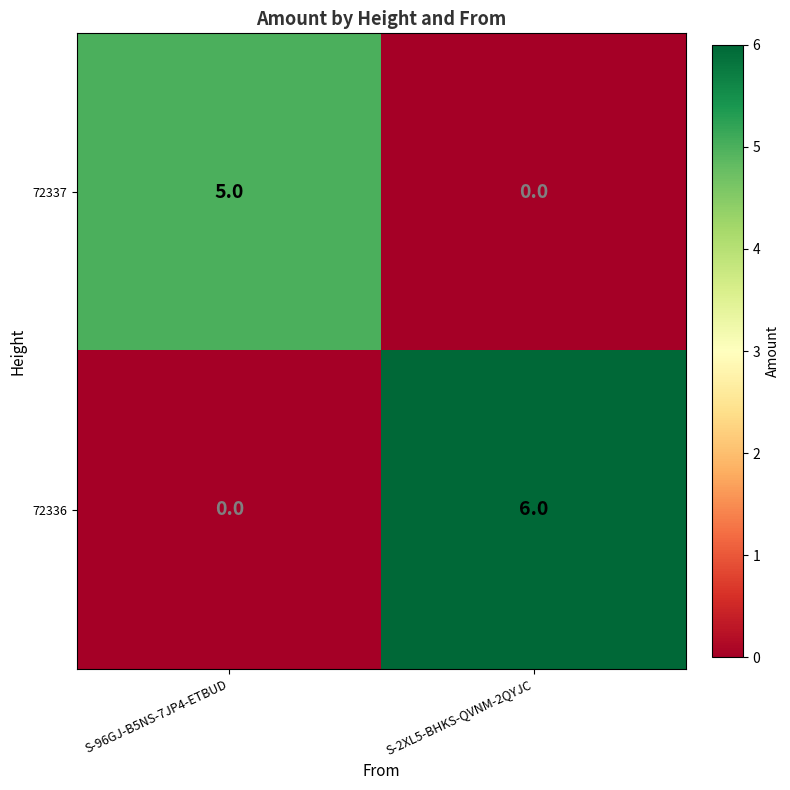

Which series changed the most between S-96GJ-B5NS-7JP4-ETBUD and S-2XL5-BHKS-QVNM-2QYJC?

72336